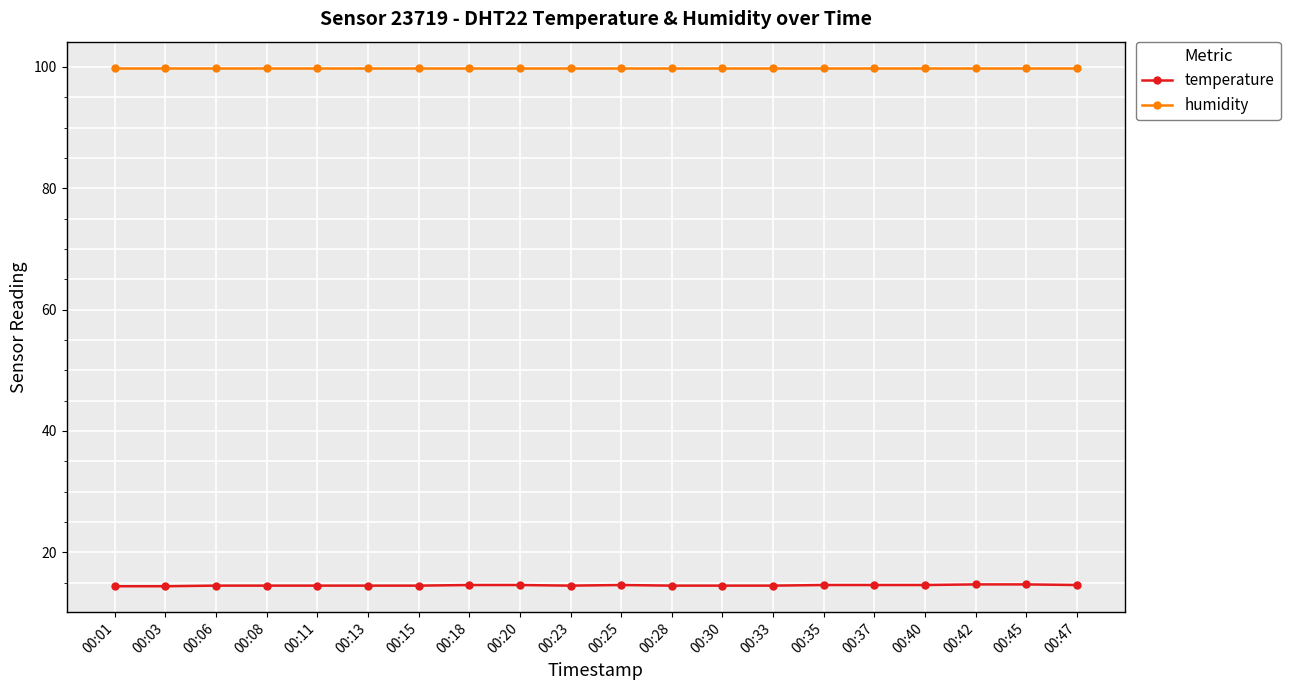

Count the number of data series in this chart.

2